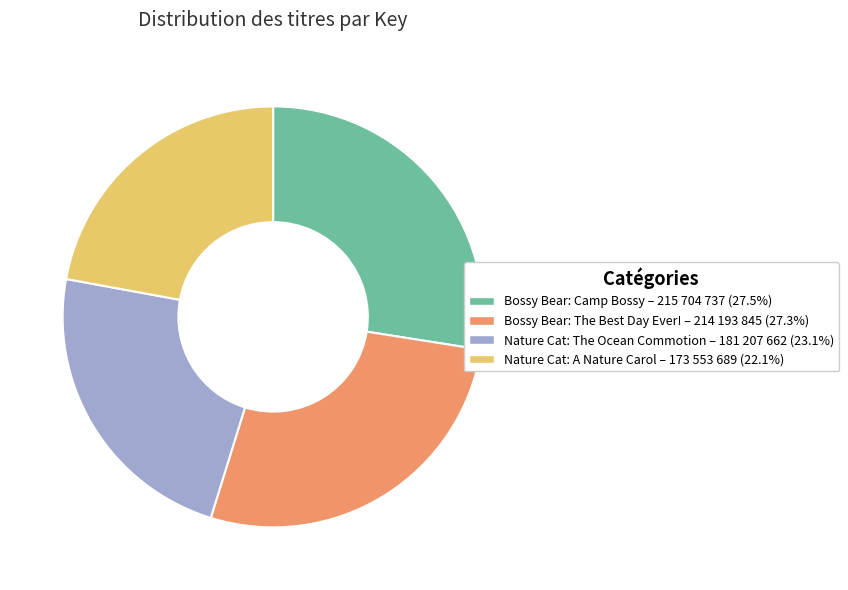

Do Bossy Bear: Camp Bossy and Nature Cat: A Nature Carol together represent more than half of the pie?

No